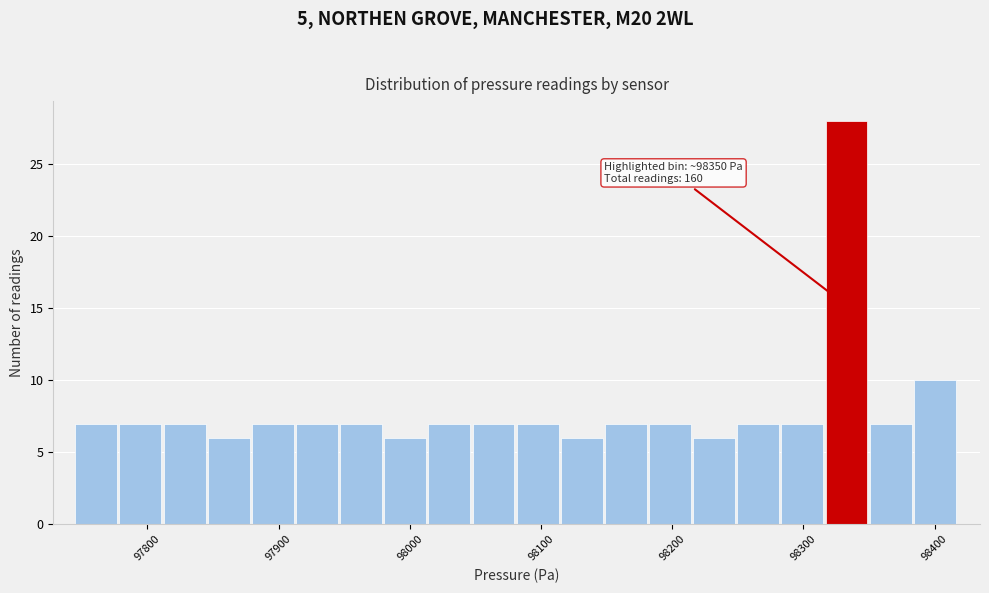

Around what value on the x-axis is the tallest bar? Give the approximate position of its centre, as read against the axis.

98330